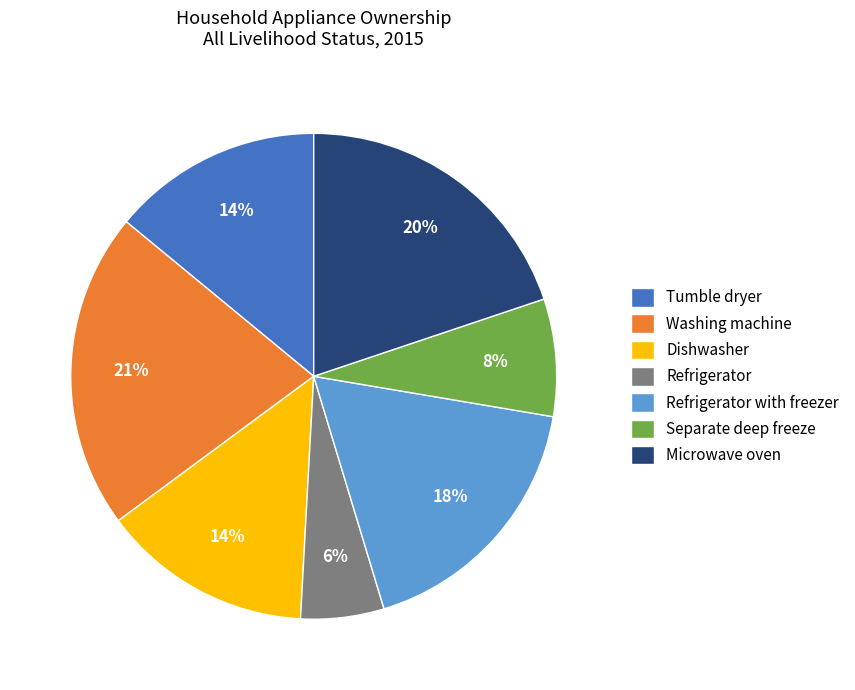

Approximately how many times larger is the value at Refrigerator with freezer compared to Dishwasher?

1.3